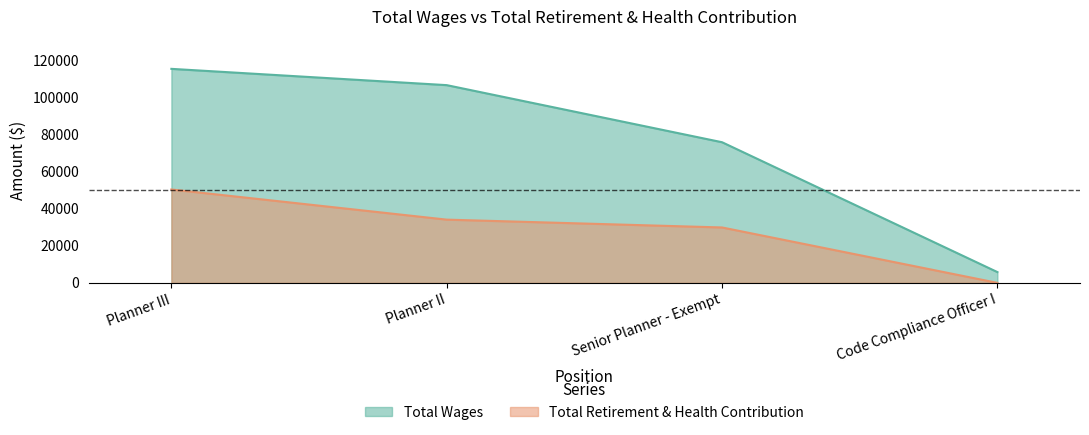

Where does the Total Retirement & Health Contribution series first go above 34158?

Planner III